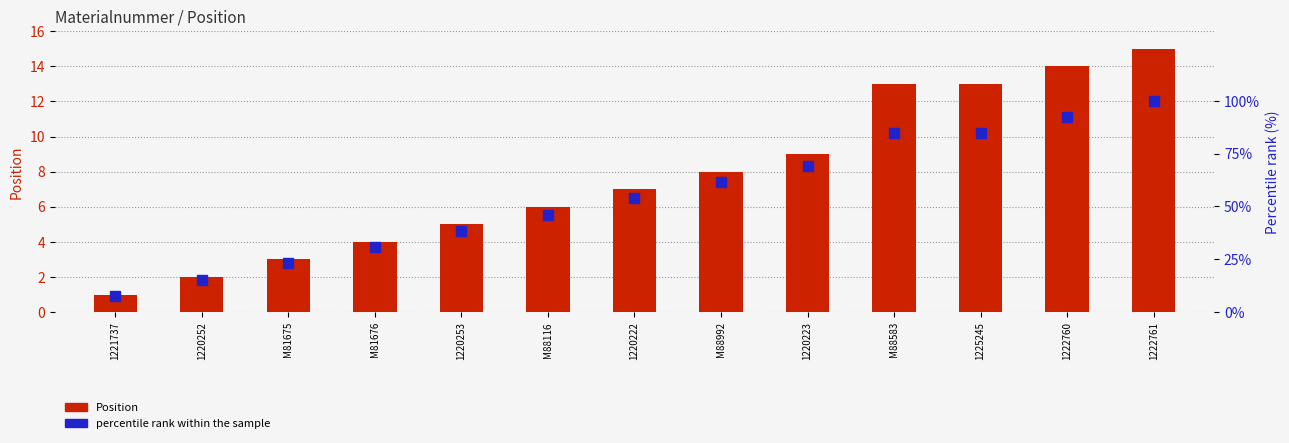

True or false: Position (numeric) has a value of 4.7 at 1222760.

False